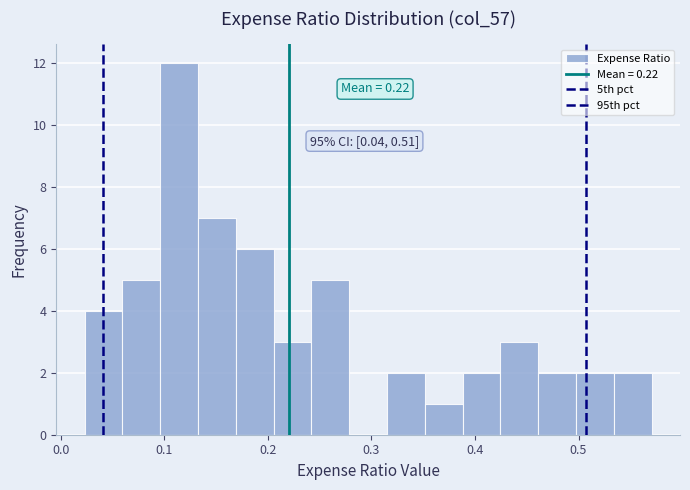

Around what value on the x-axis is the tallest bar? Give the approximate position of its centre, as read against the axis.

0.11